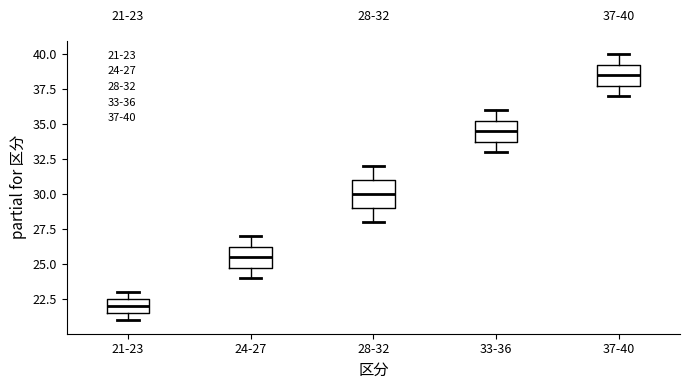

Comparing the boxes themselves (not the whiskers), which one is the tallest?

28-32